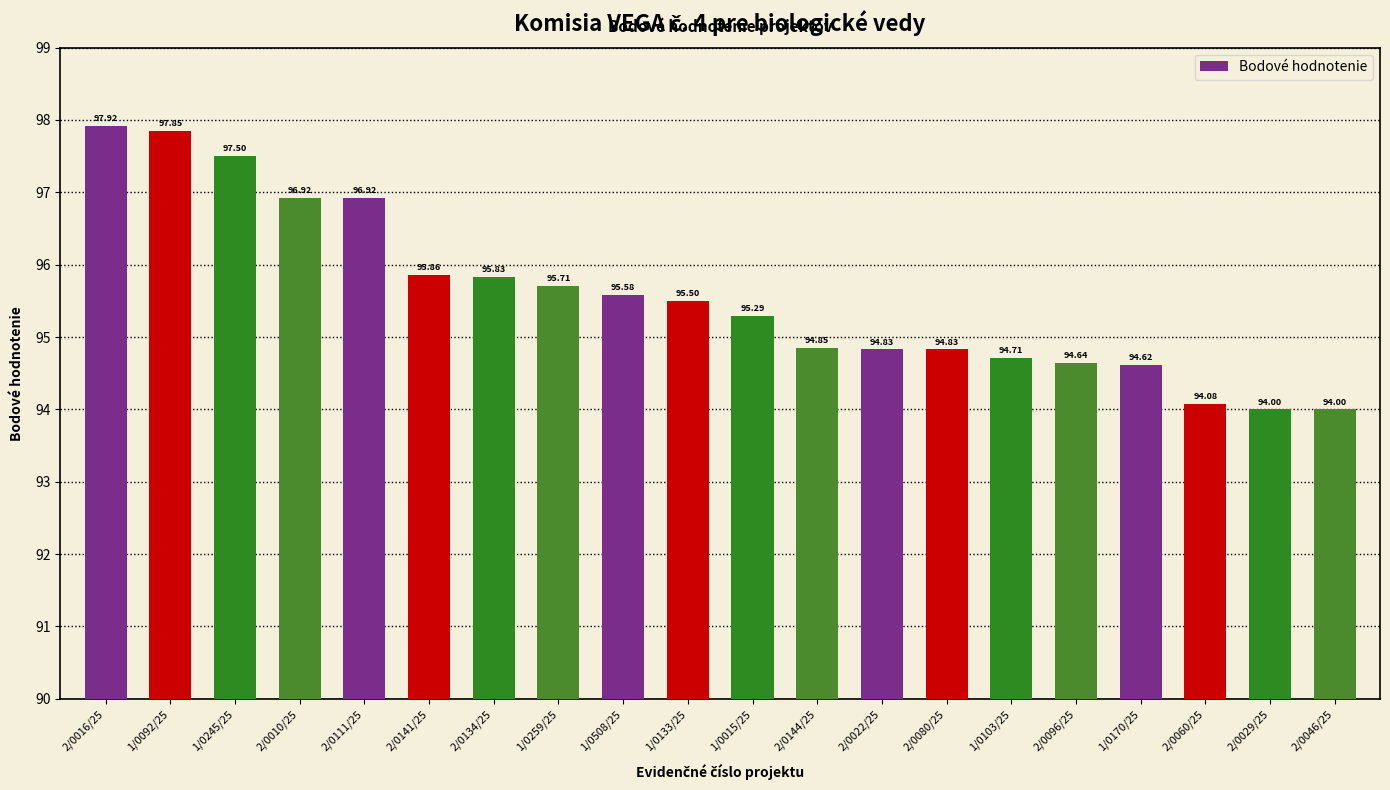

What is the average value?

95.6